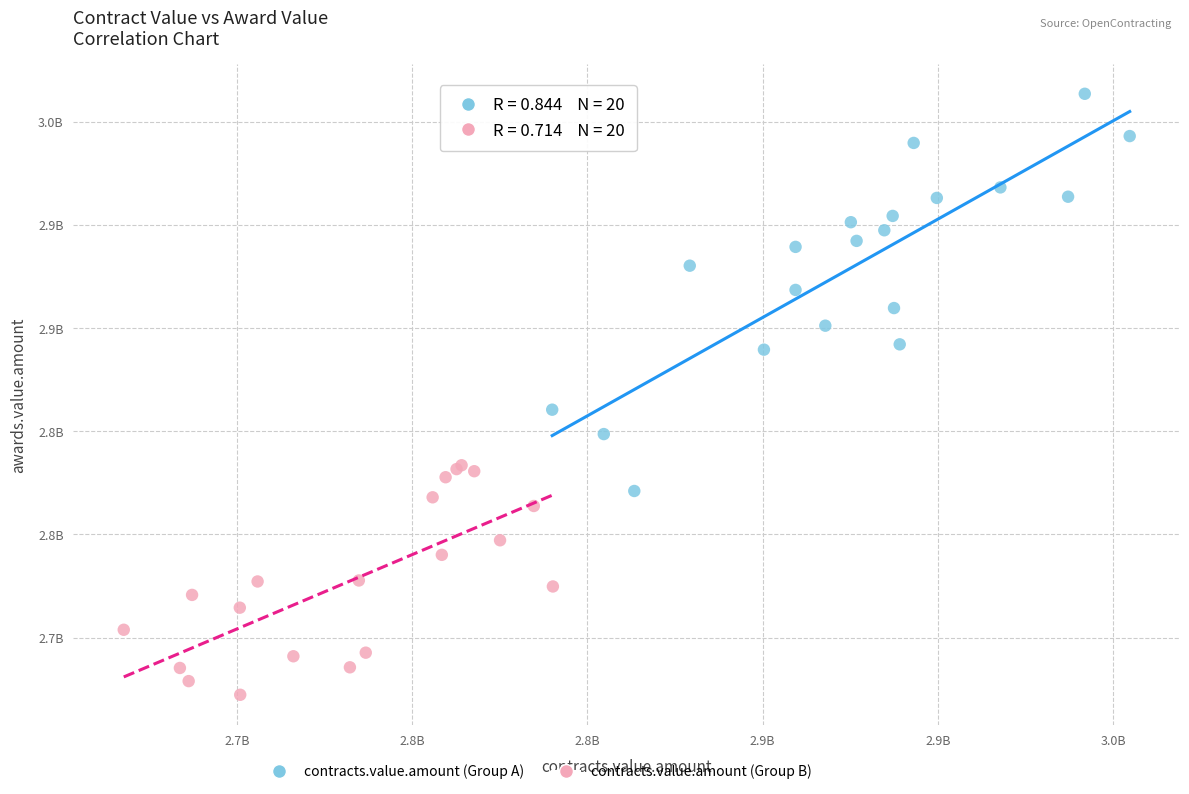

Which series contains the highest Y value?

contracts.value.amount (Group A)